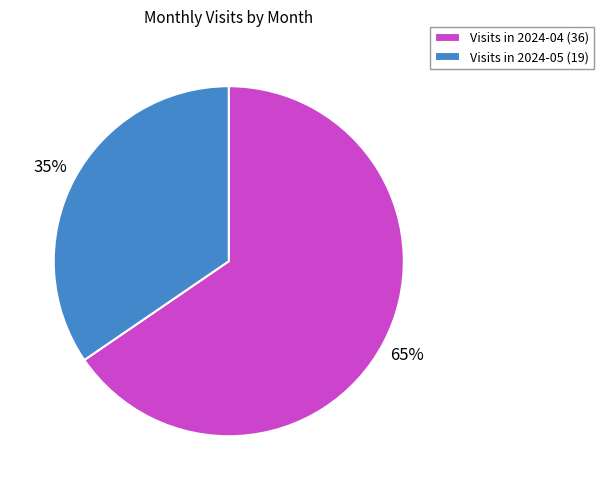

To the nearest percent, what is the average slice percentage?

50%